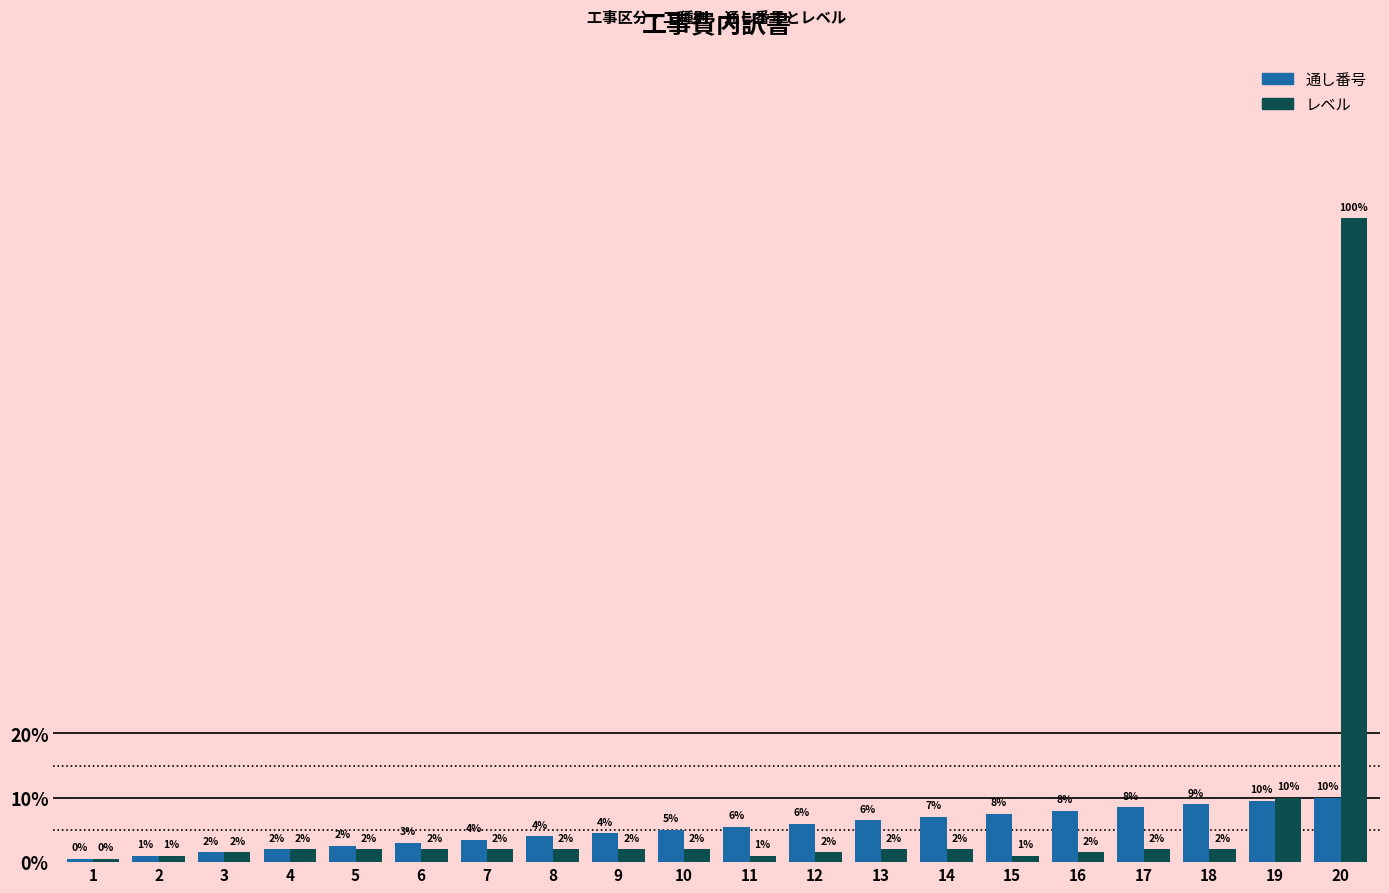

What are all the series names shown in the legend?

通し番号, レベル